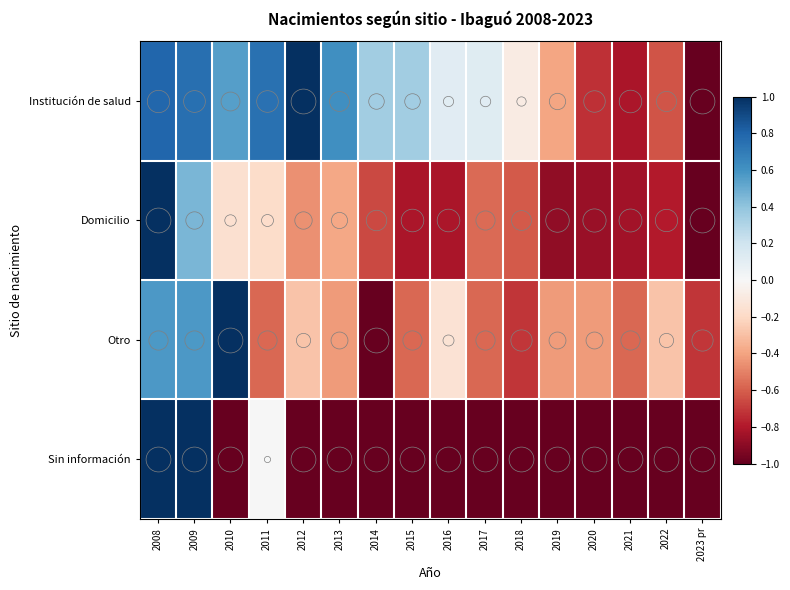

Which series has the widest spread of values?

Institución de salud